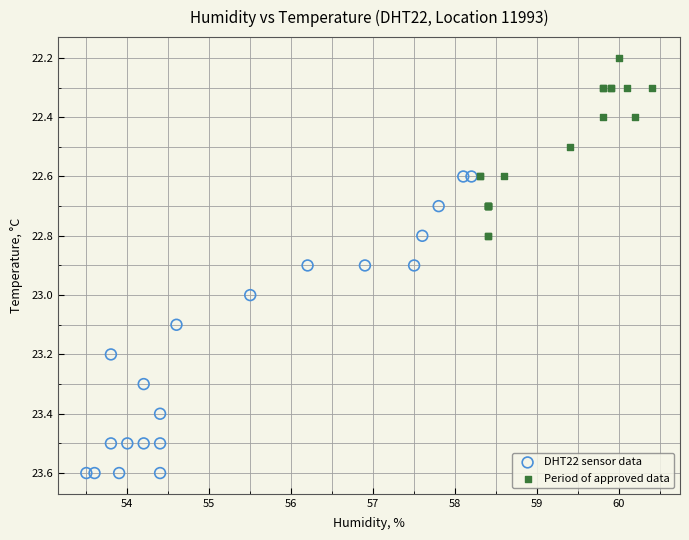

Which series contains the highest Y value?

DHT22 sensor data